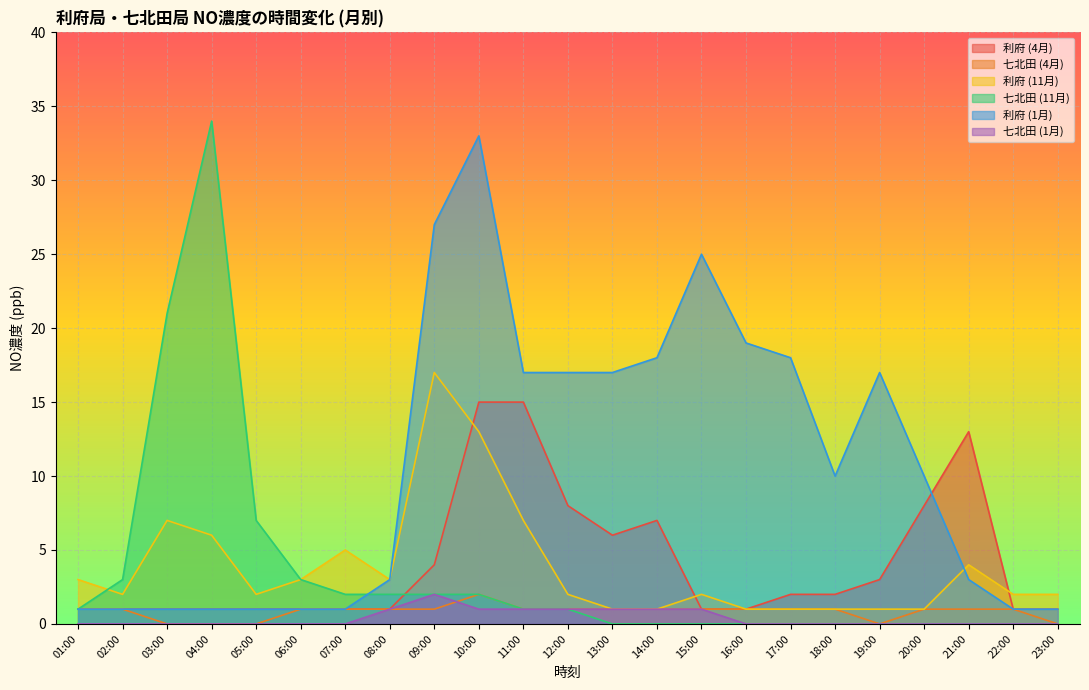

What is the difference between the highest and lowest values at 13:00?

17